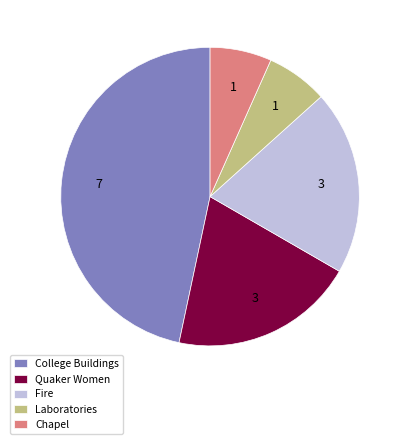

Is Quaker Women the majority of the pie?

No